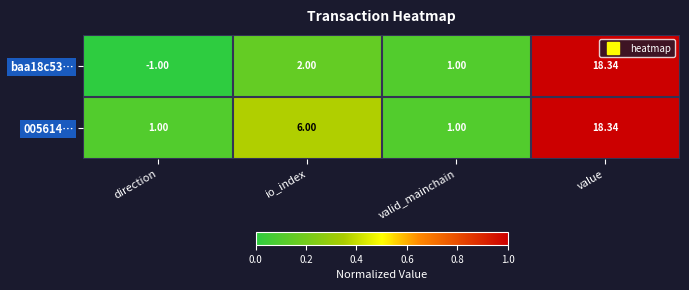

Which category has the lowest value across all series?

direction